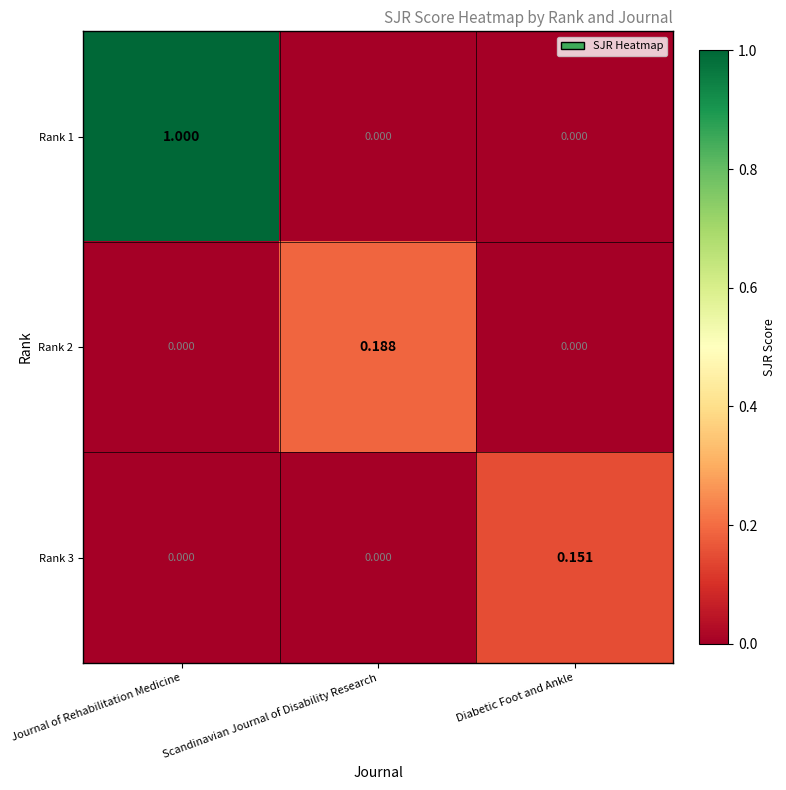

Which label corresponds to the largest value in the chart?

Journal of Rehabilitation Medicine